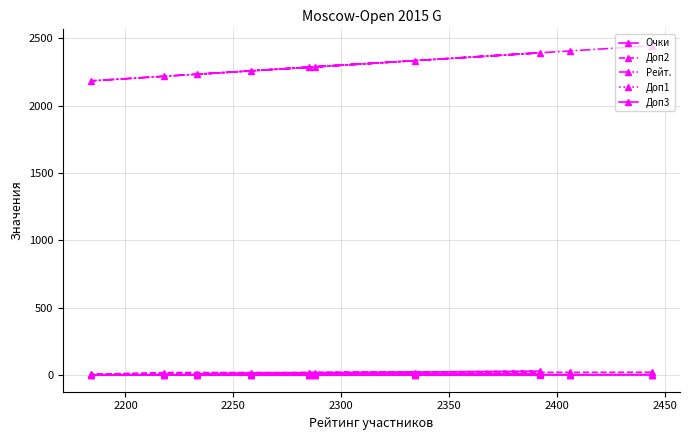

How many lines are shown in the chart?

5